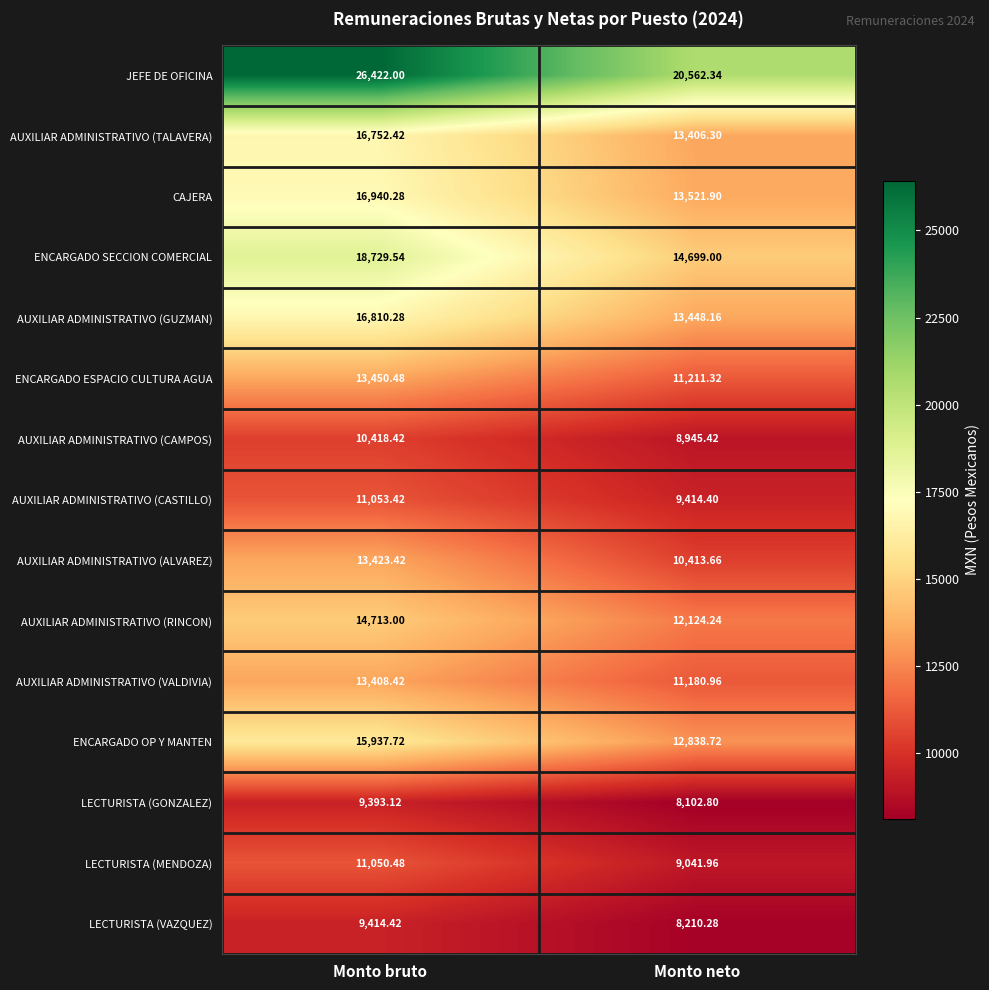

Where does the AUXILIAR ADMINISTRATIVO (TALAVERA) series first go above 16752?

Monto bruto